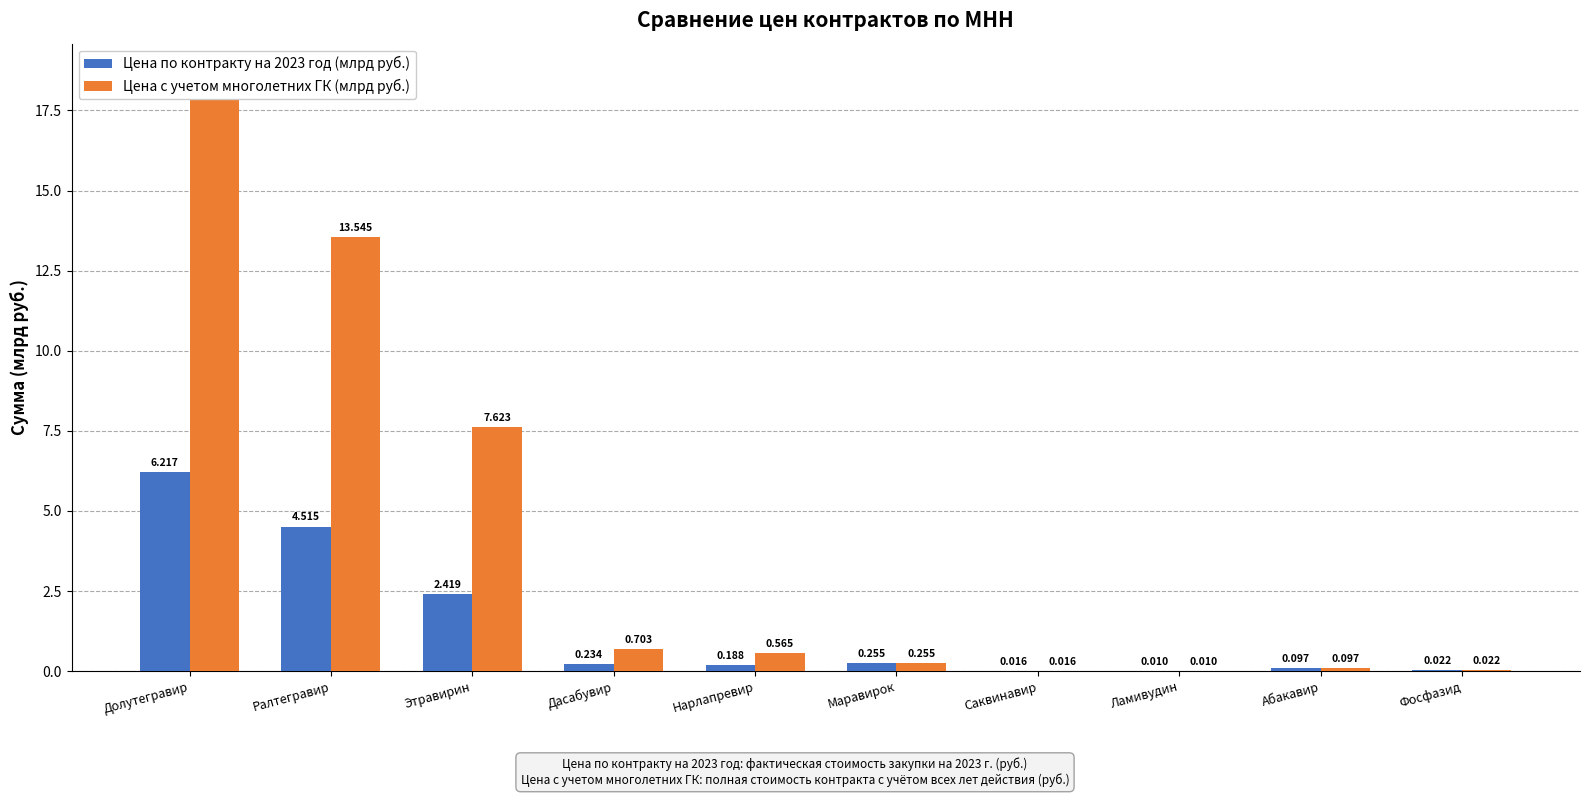

What is the difference between the Цена с учетом многолетних ГК (млрд руб.) values at Нарлапревир and Ламивудин?

0.6